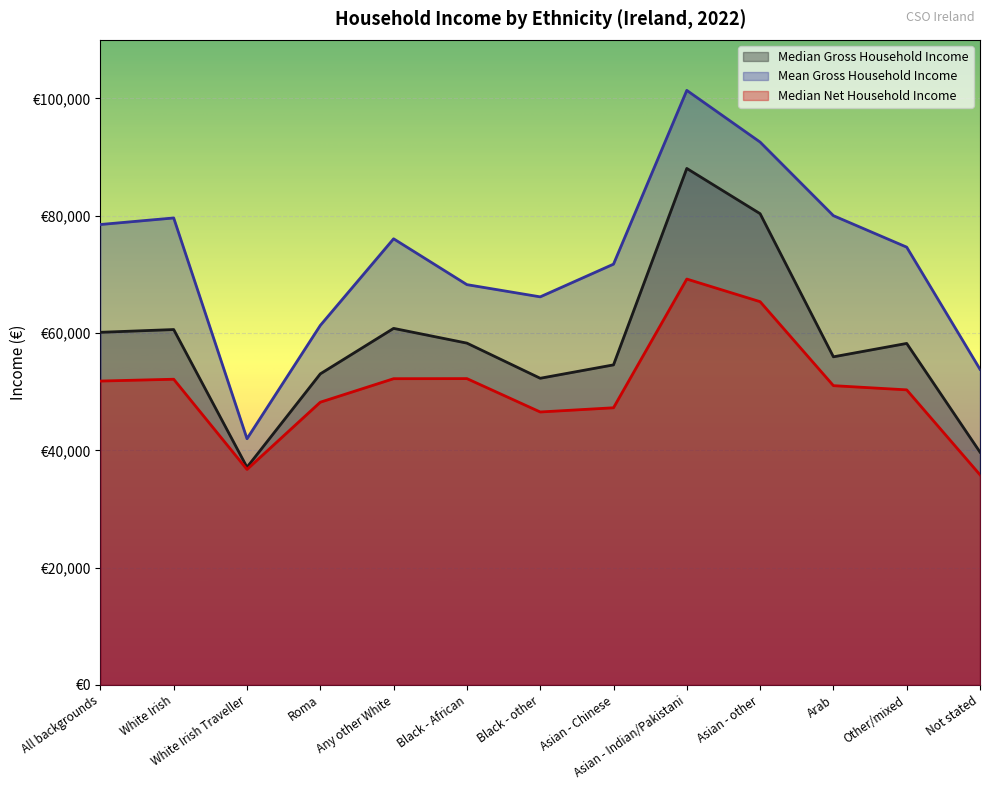

Which label corresponds to the largest value in the chart?

Asian - Indian/Pakistani